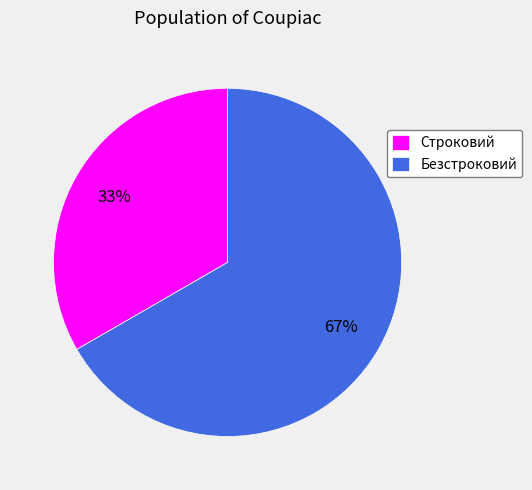

True or false: Безстроковий accounts for 79% of the total.

False